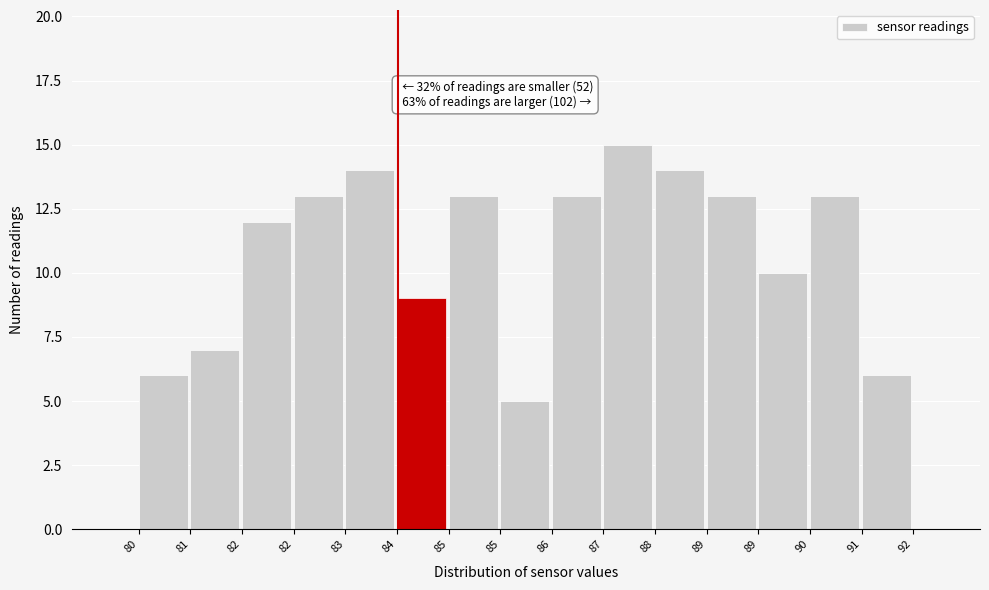

How many bars are there in total?

15